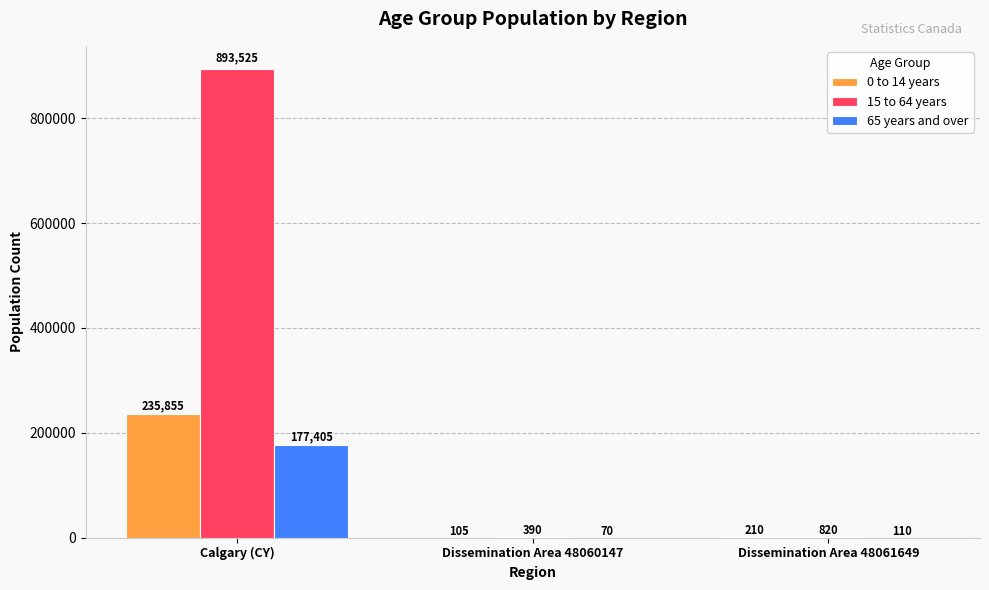

Count the number of categories in the chart.

3